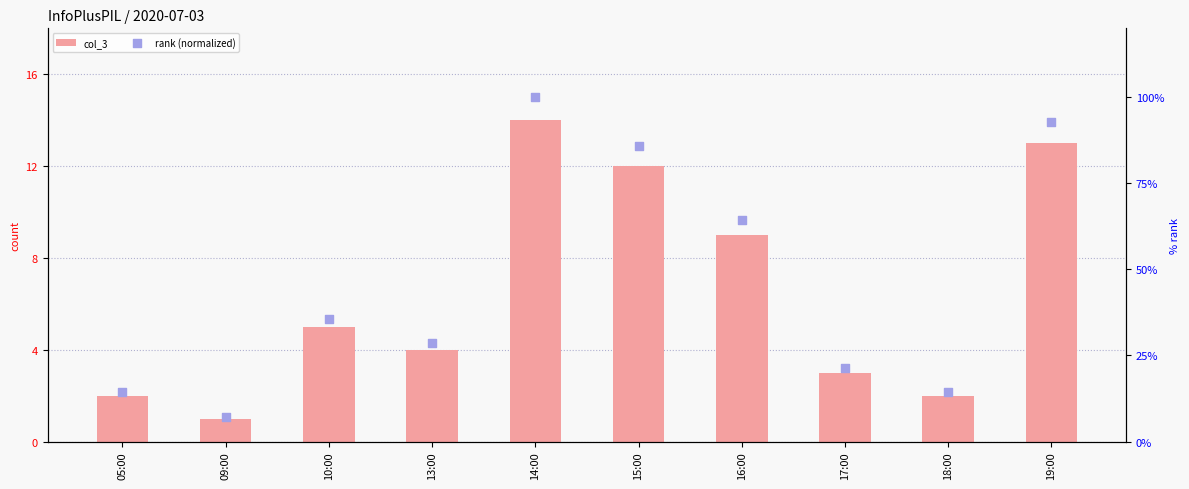

At how many categories does at least one series exceed 97?

1